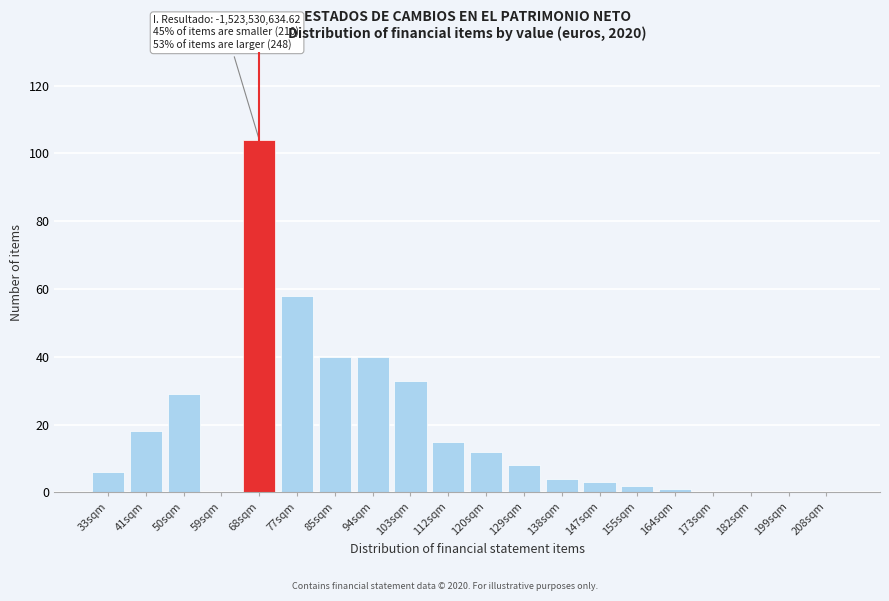

Reading left to right, list all the values displayed in this chart.

33sqm=6	41sqm=18	50sqm=29	59sqm=0	68sqm=104	77sqm=58	85sqm=40	94sqm=40	103sqm=33	112sqm=15	120sqm=12	129sqm=8	138sqm=4	147sqm=3	155sqm=2	164sqm=1	173sqm=0	182sqm=0	199sqm=0	208sqm=0